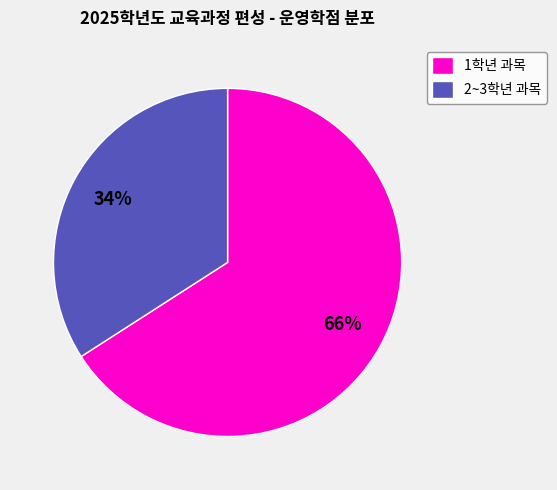

Count the number of slices in the pie.

2